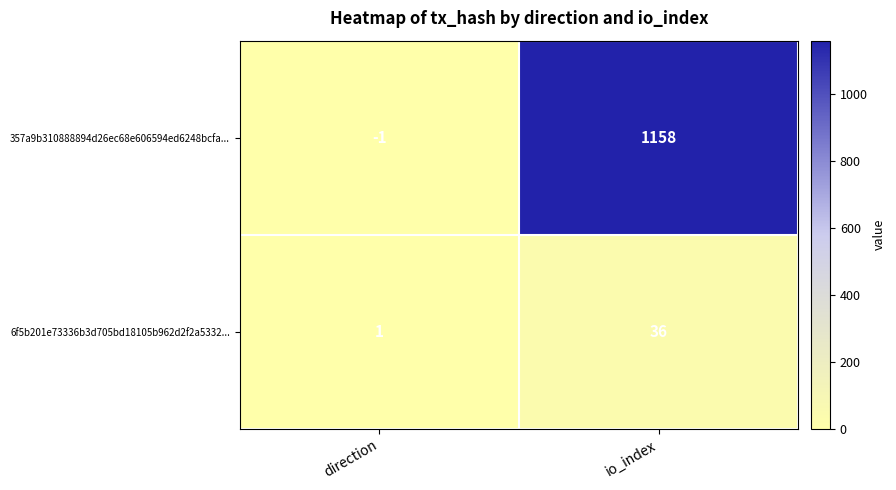

Reading left to right, transcribe all the data shown in this chart.

357a9b310888894d26ec68e606594ed6248bcfa...: -1	1158
6f5b201e73336b3d705bd18105b962d2f2a5332...: 1	36